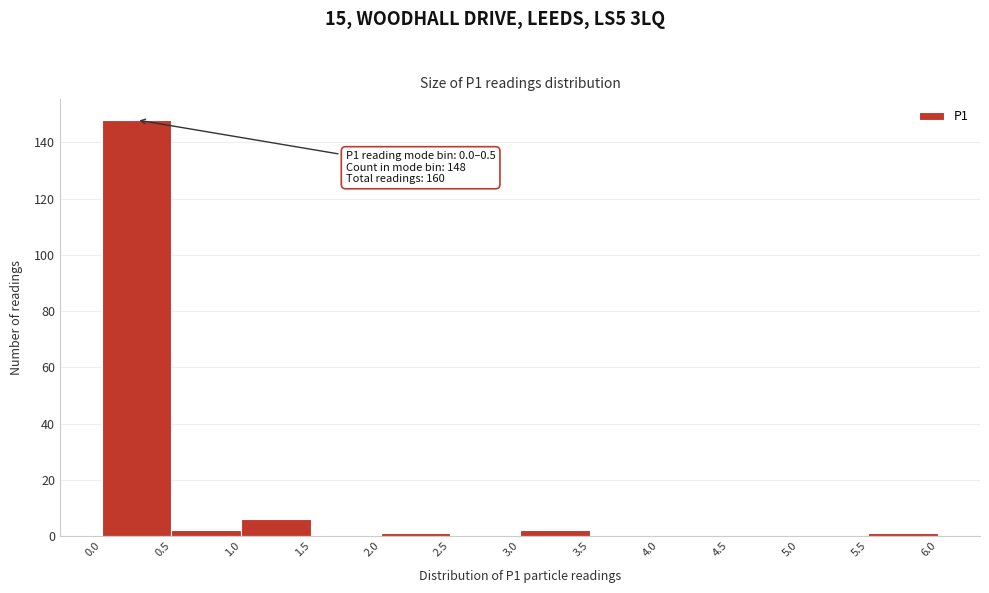

Over which range of the x-axis is the bar tallest?

0.0 to 0.5